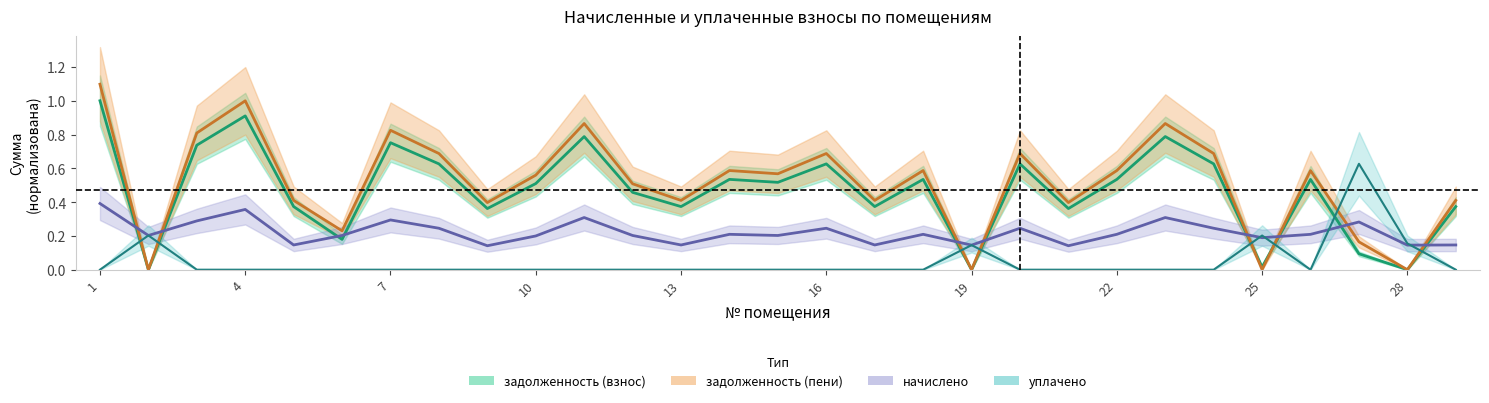

Which series has the largest total across all categories?

задолженность (пени)